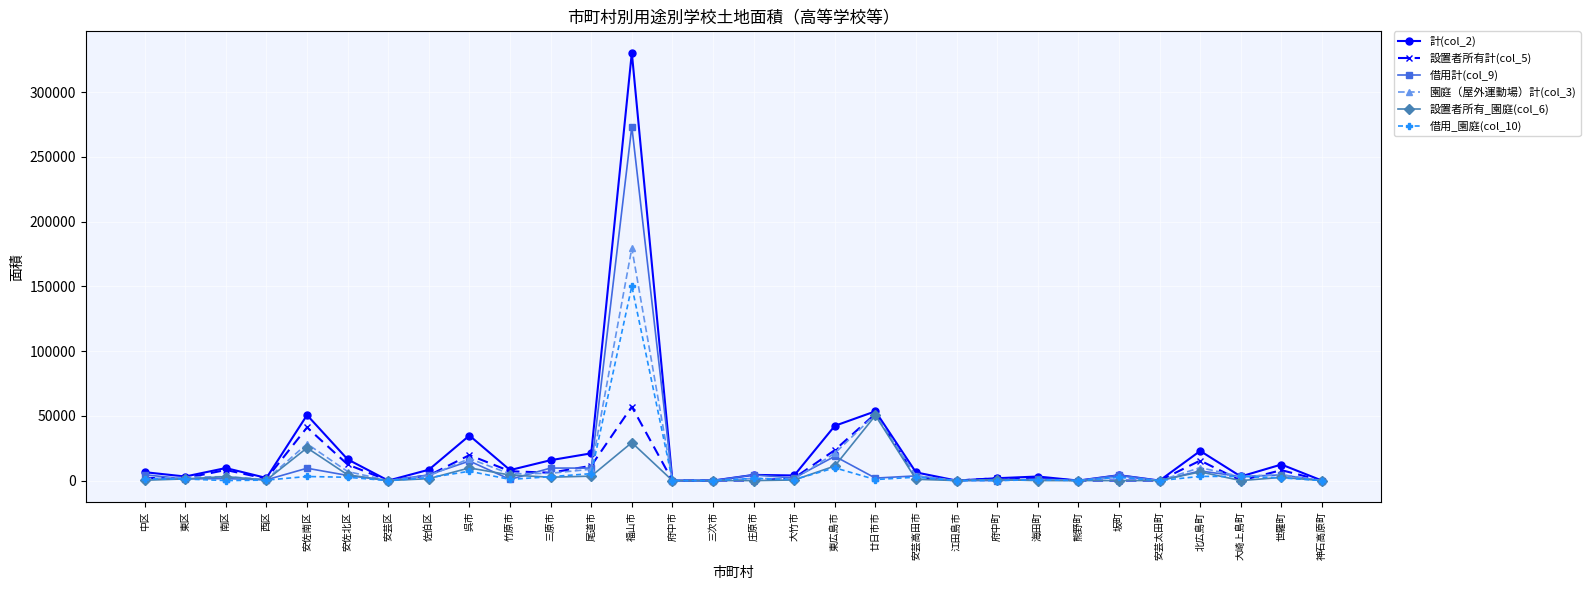

What is the difference between the maximum and minimum values in the 設置者所有_園庭(col_6) series?

50284